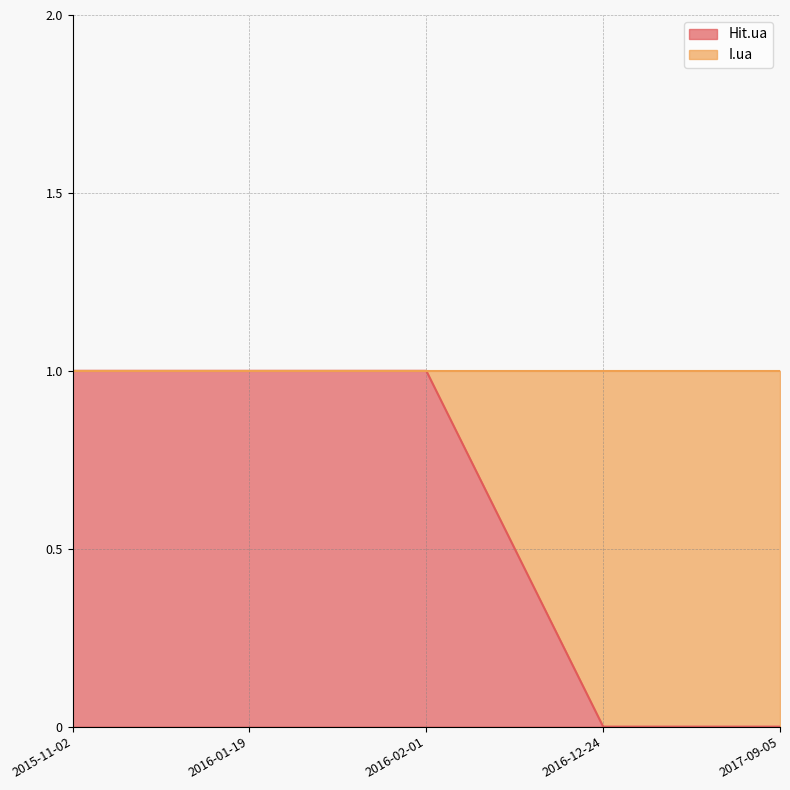

True or false: I.ua has more than 0 points higher than both neighbors.

False